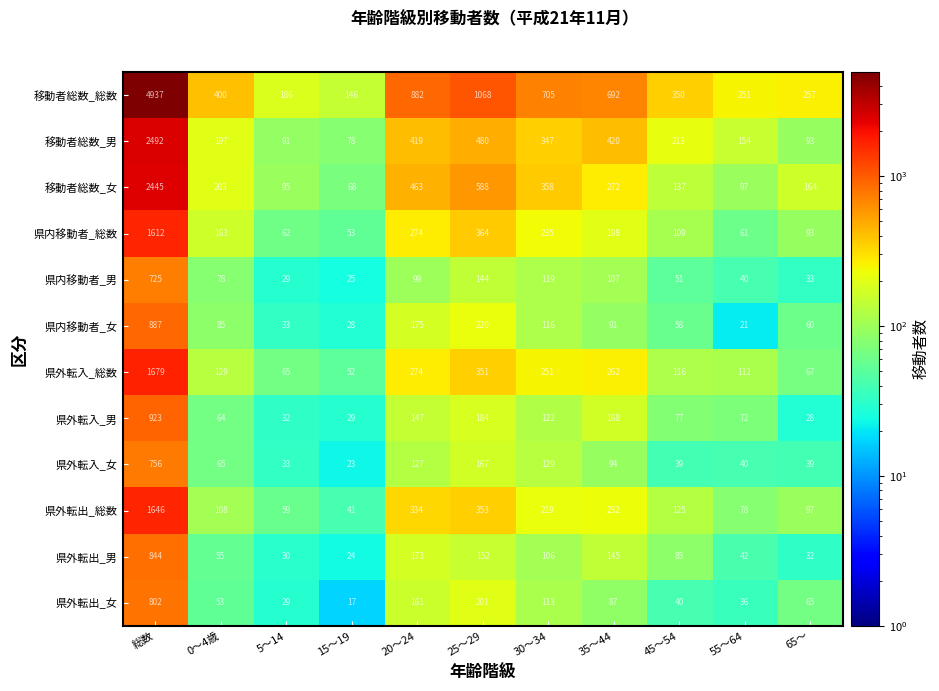

Rank the series at 0～4歳 from highest to lowest value.

移動者総数_総数, 移動者総数_女, 移動者総数_男, 県内移動者_総数, 県外転入_総数, 県外転出_総数, 県内移動者_女, 県内移動者_男, 県外転入_女, 県外転入_男, 県外転出_男, 県外転出_女